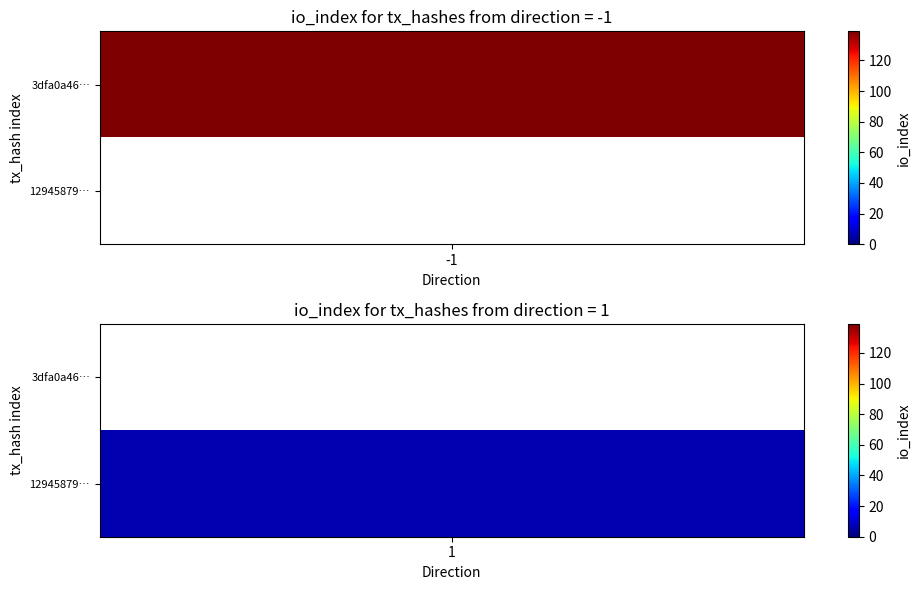

Which series has the largest total across all categories?

3dfa0a46f449937d027632466677abdf370cc6e